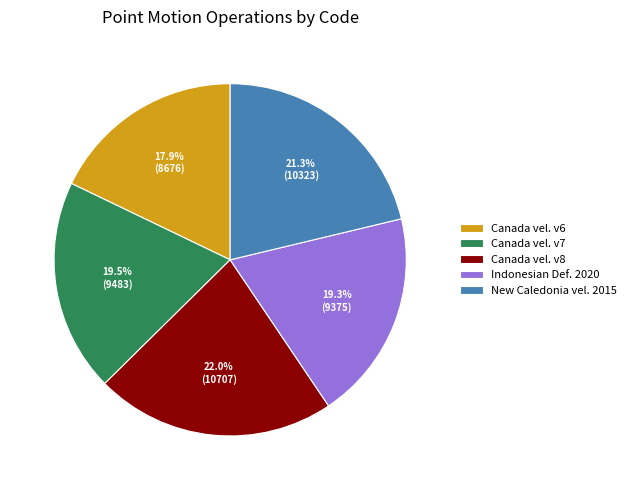

Is there any slice that represents more than half of the pie?

No